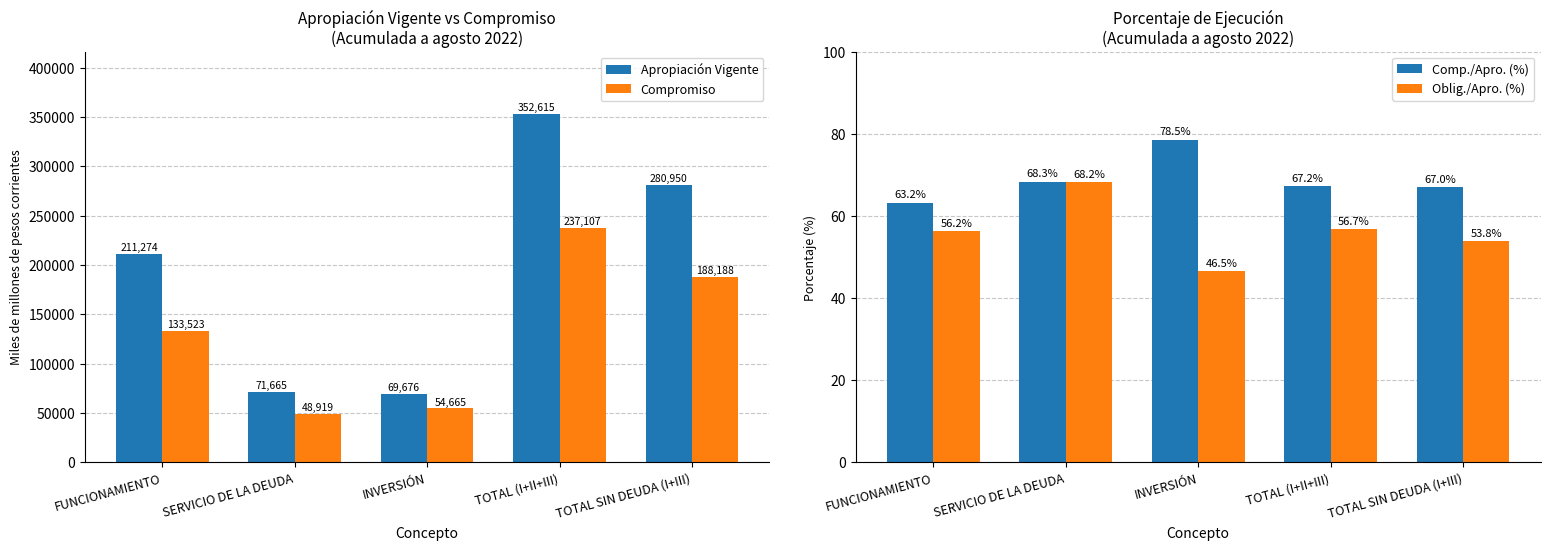

Reading left to right, list all the values displayed in this chart.

Apropiación Vigente: 211273.9	71664.6	69676.2	352614.7	280950.1
Compromiso: 133523.1	48918.7	54664.8	237106.6	188187.9
Comp./Apro. (%): 63.2	68.3	78.5	67.2	67.0
Oblig./Apro. (%): 56.2	68.2	46.5	56.7	53.8